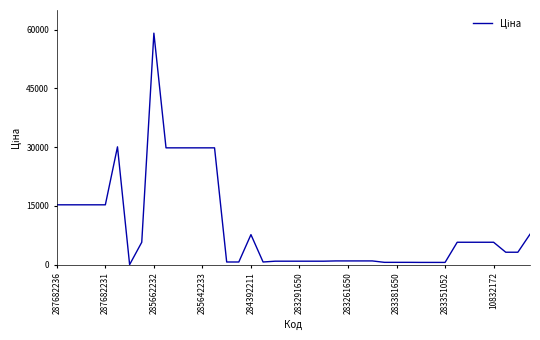

What is the difference between the maximum and minimum values?

59043.7